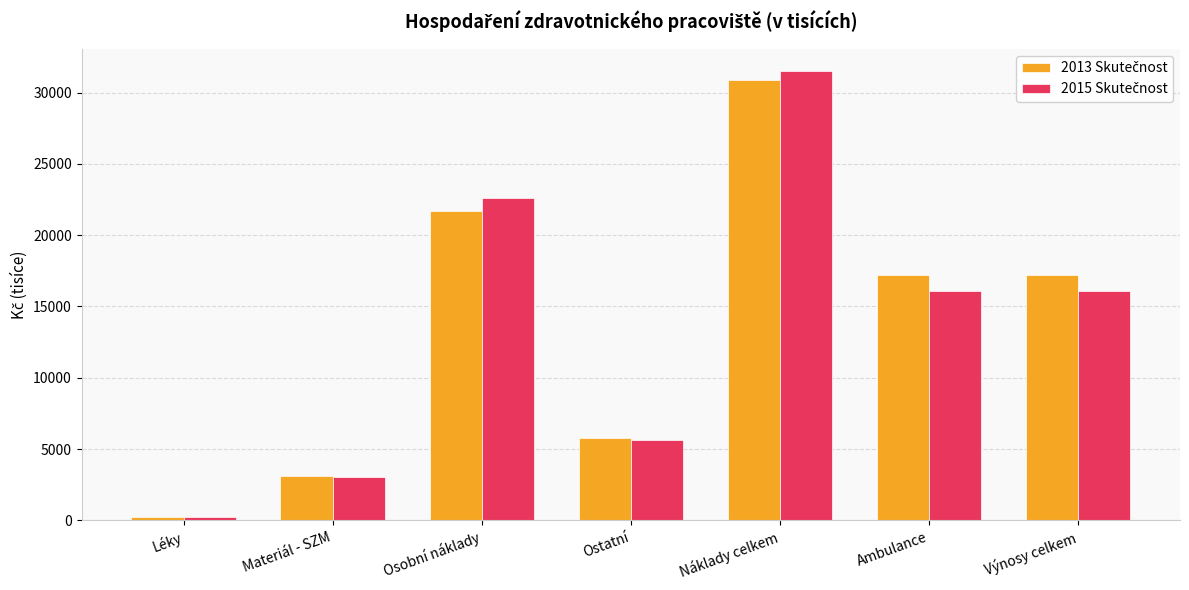

What is the spread (max minus min) of values at Ambulance?

1149.4